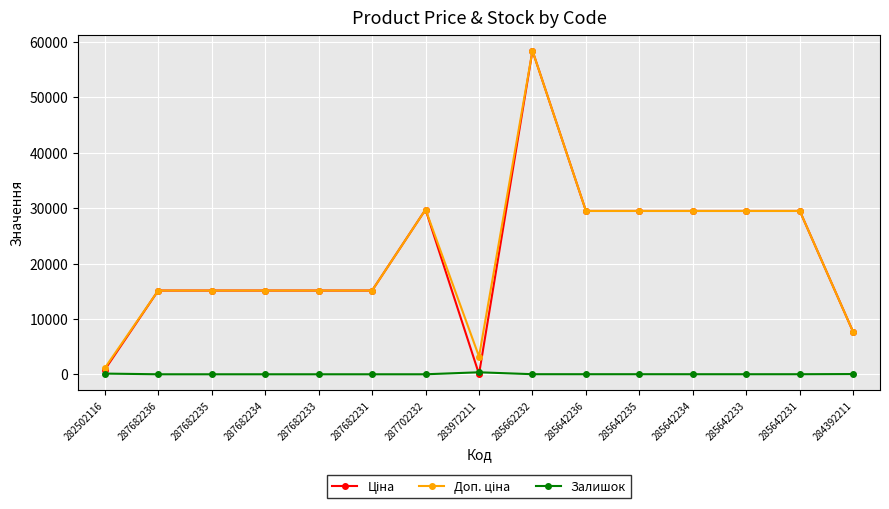

Does the chart have visible grid lines?

Yes